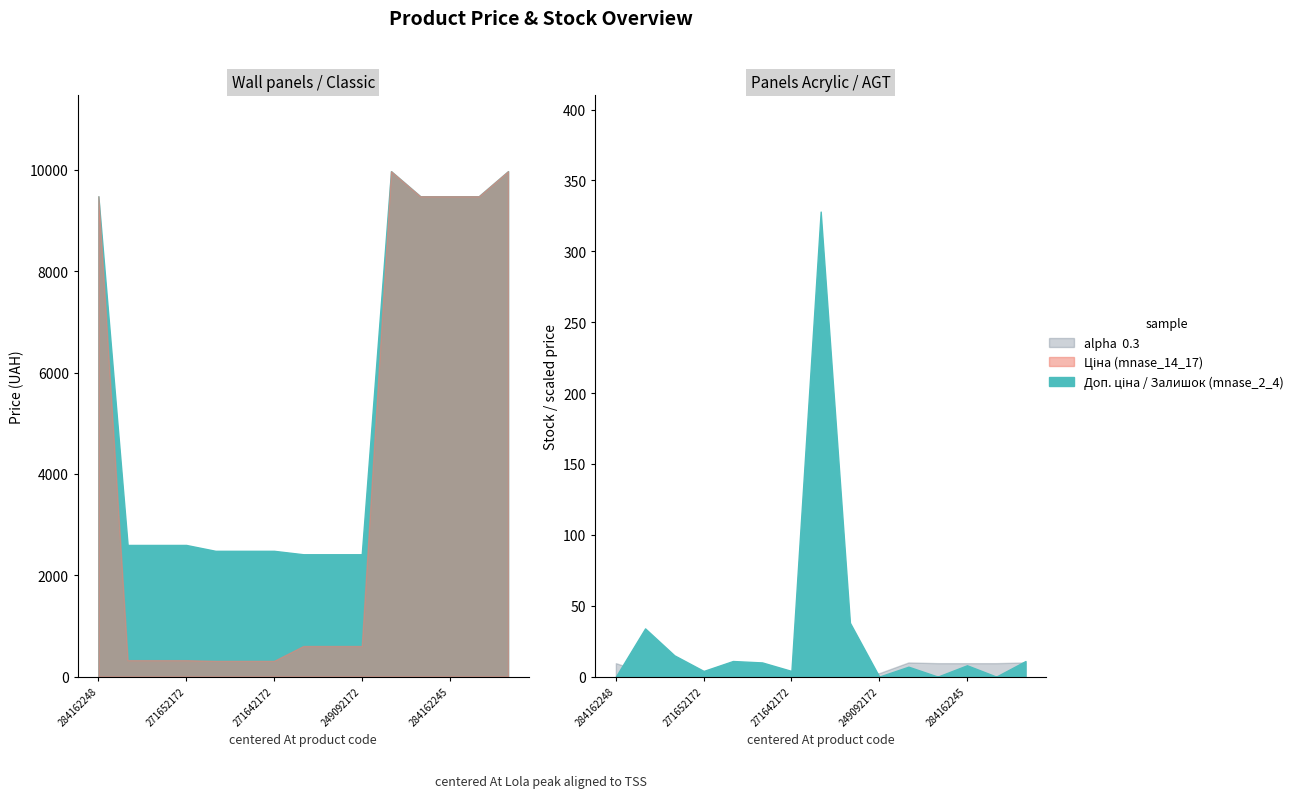

True or false: Залишок and Ціна intersect in this chart.

False